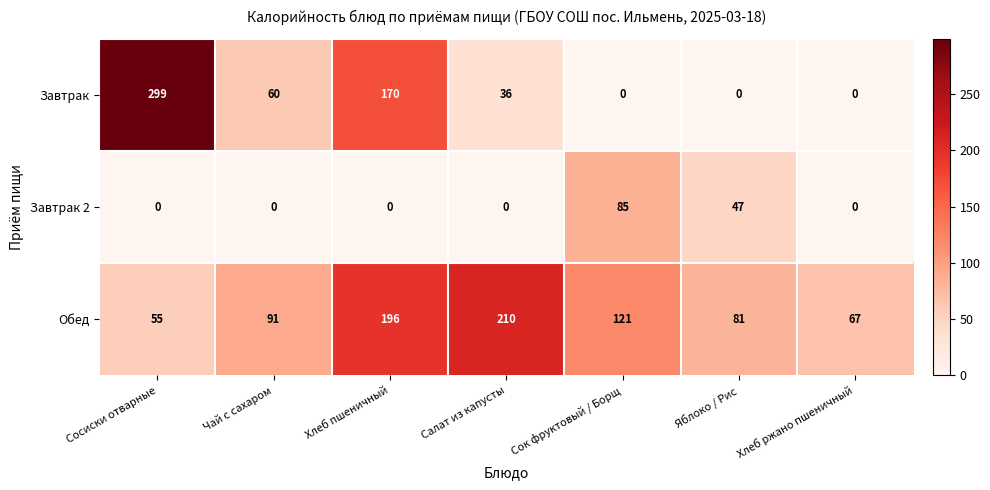

Reading left to right, extract all data points from this chart.

Завтрак: Сосиски отварные=299	Чай с сахаром=60	Хлеб пшеничный=170	Салат из капусты=36	Сок фруктовый / Борщ=0	Яблоко / Рис=0	Хлеб ржано пшеничный=0
Завтрак 2: Сосиски отварные=0	Чай с сахаром=0	Хлеб пшеничный=0	Салат из капусты=0	Сок фруктовый / Борщ=85	Яблоко / Рис=47	Хлеб ржано пшеничный=0
Обед: Сосиски отварные=55	Чай с сахаром=91	Хлеб пшеничный=196	Салат из капусты=210	Сок фруктовый / Борщ=121	Яблоко / Рис=81	Хлеб ржано пшеничный=67